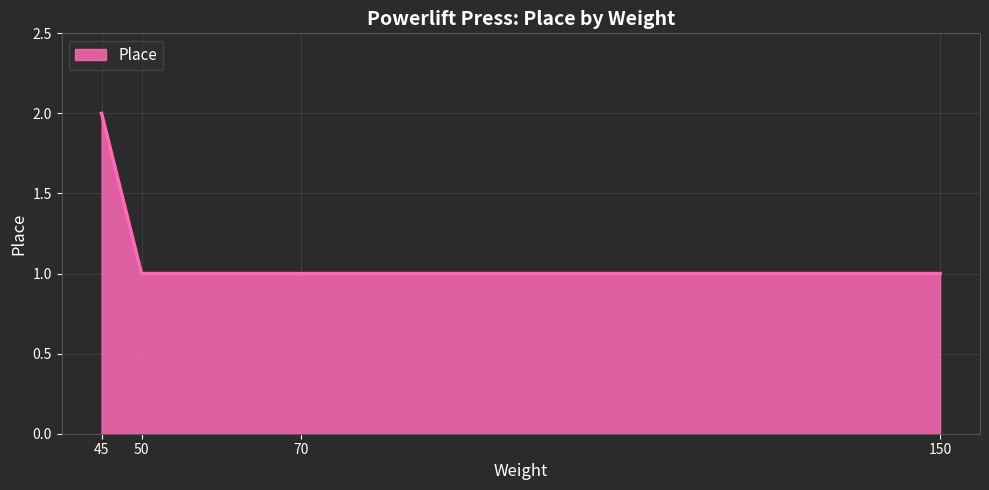

How many distinct data groups are displayed?

1